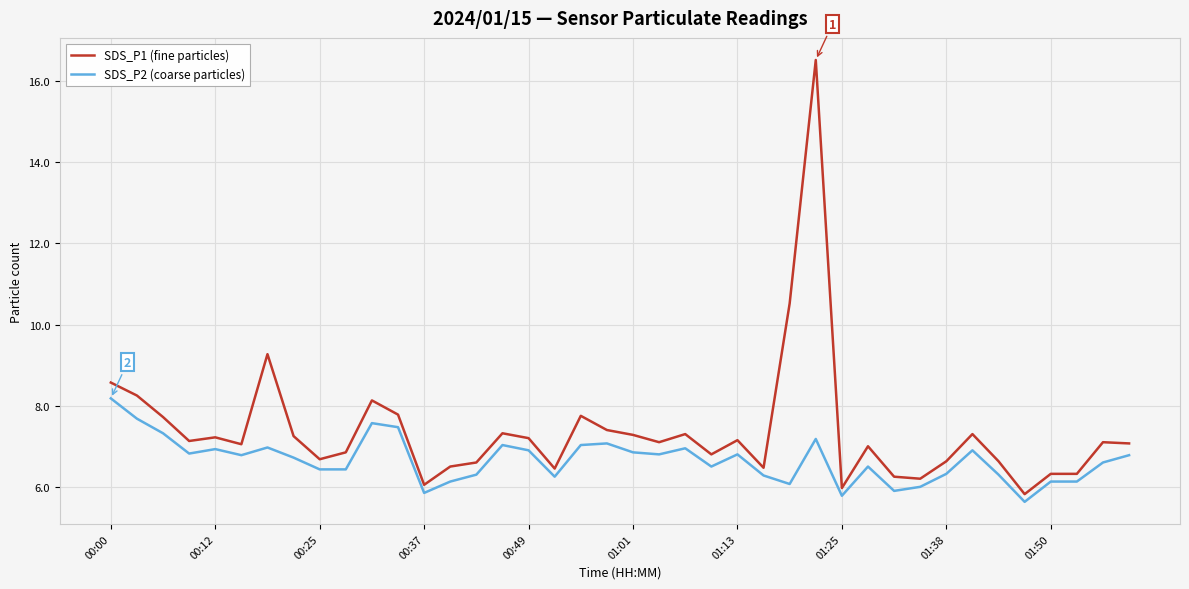

Which series has the largest total across all categories?

SDS_P1 (fine particles)